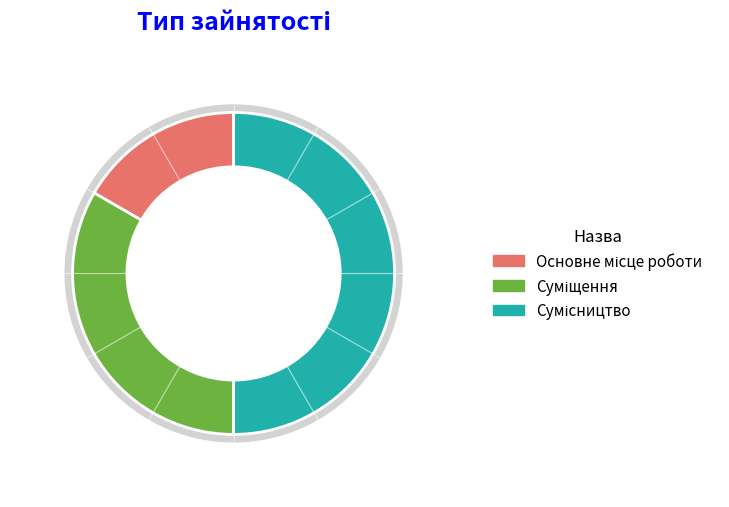

Is it true that Суміщення is 20% of the pie?

False